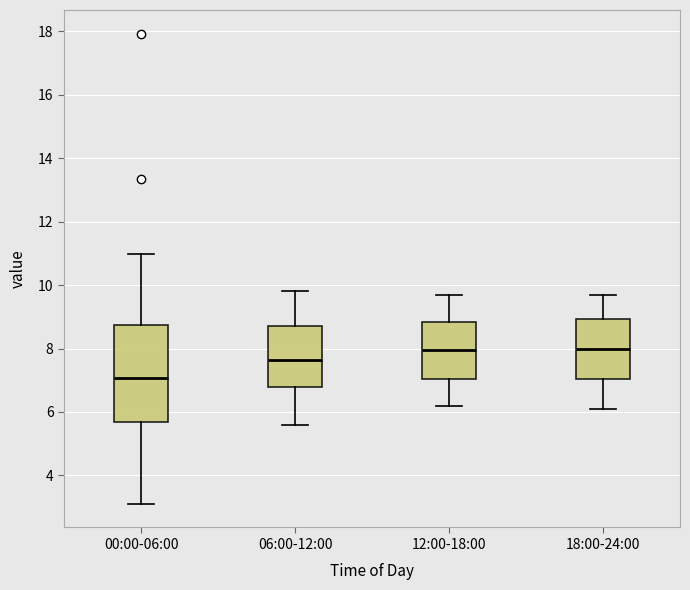

Which box is the tallest, from its lower edge to its upper edge?

00:00-06:00